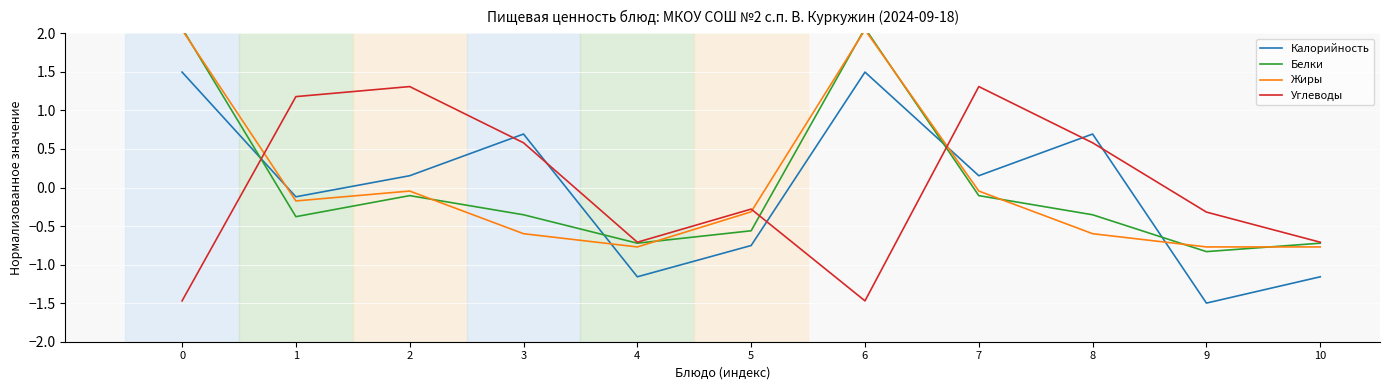

What is the difference between the Жиры values at 5 and 10?

0.5